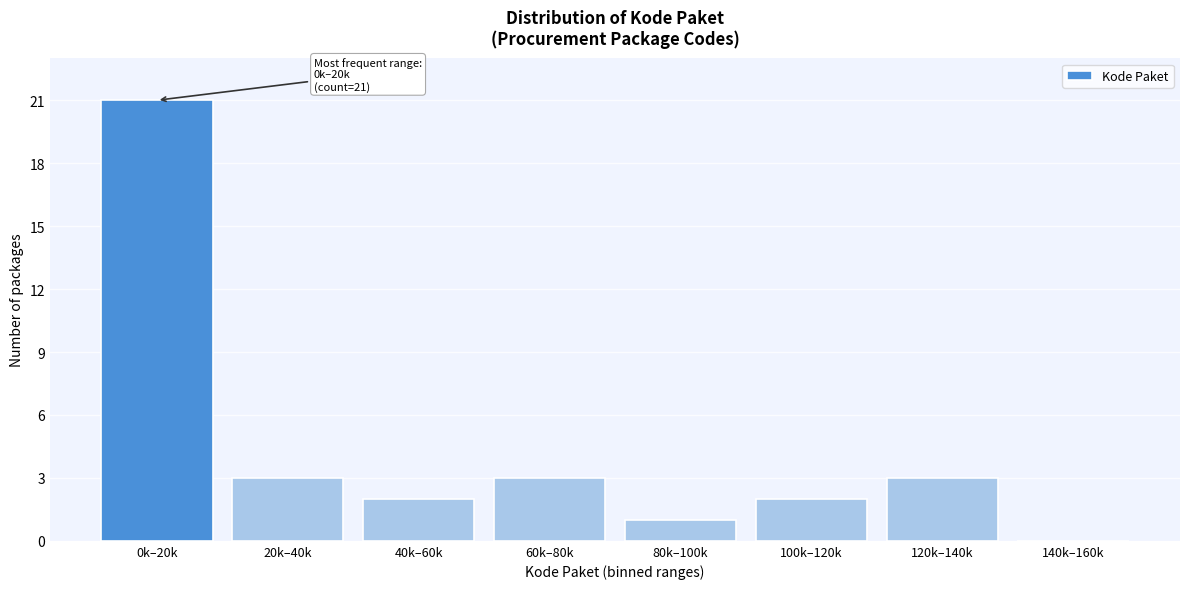

Reading right to left, extract all data points from this chart.

140k–160k=0	120k–140k=3	100k–120k=2	80k–100k=1	60k–80k=3	40k–60k=2	20k–40k=3	0k–20k=21